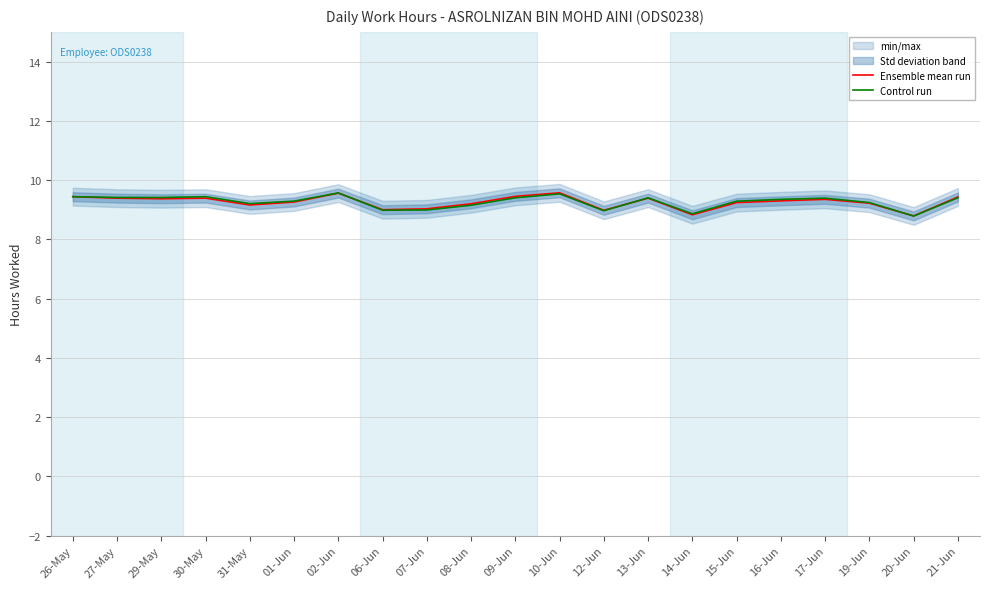

What is the highest value of the Control run series?

9.6